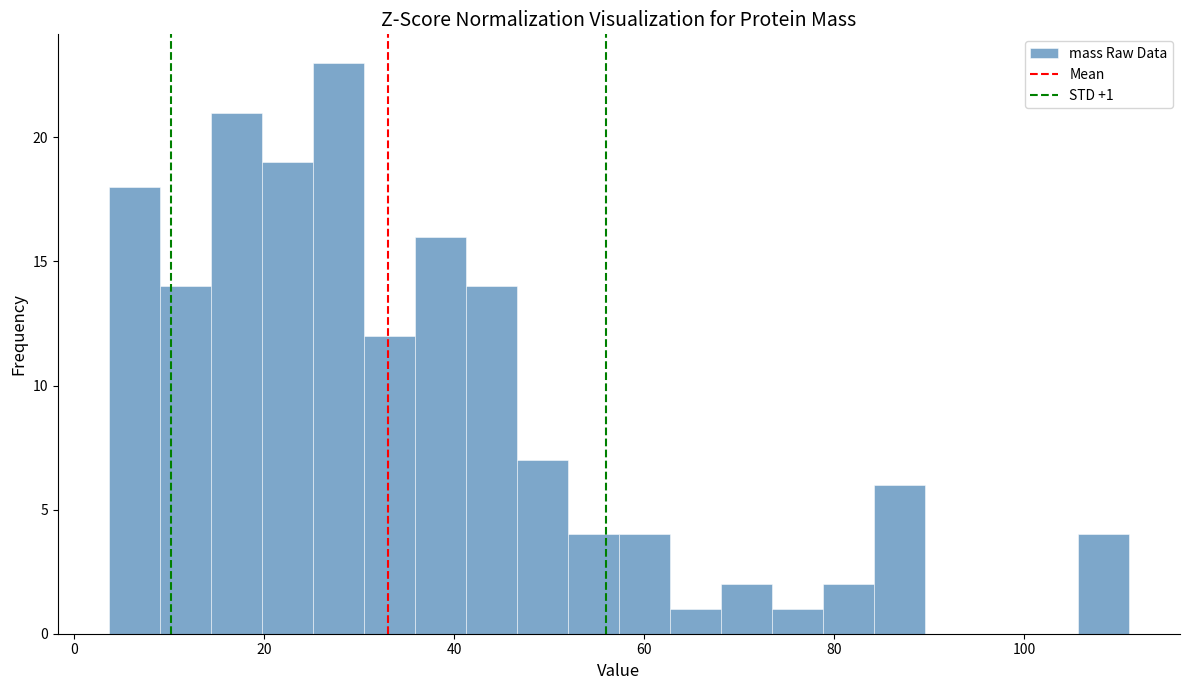

Read against the x-axis, roughly where is the centre of the tallest bar?

28